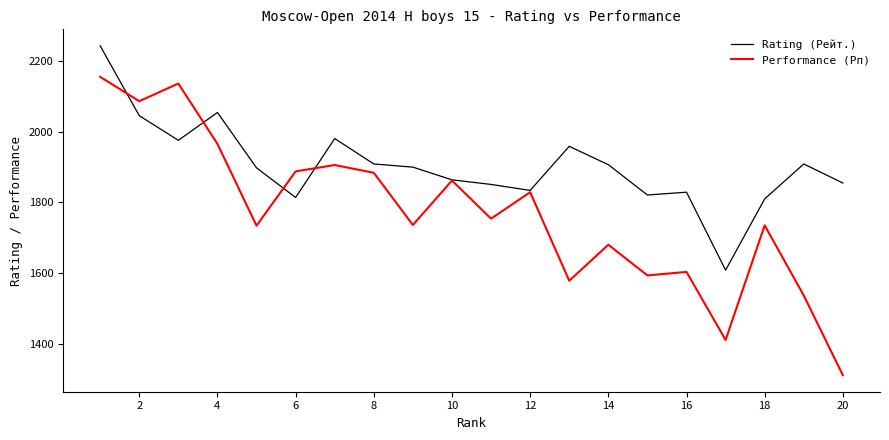

List the series in order of their overall mean, highest first.

Rating (Рейт.), Performance (Рп)